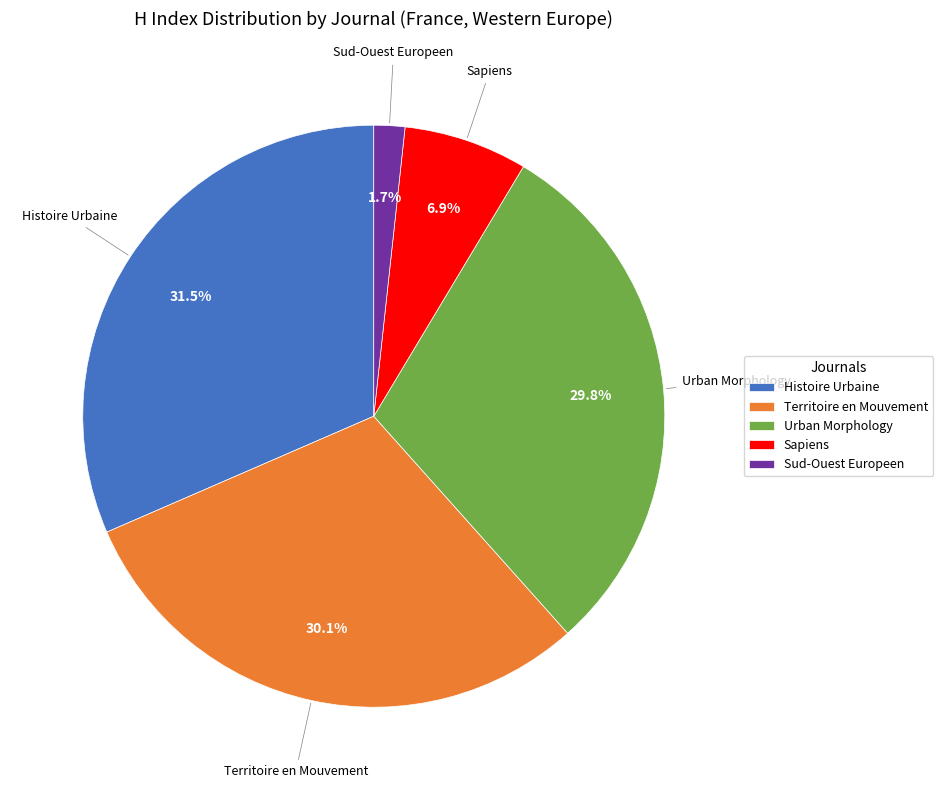

Does Sapiens represent more than half of the total?

No